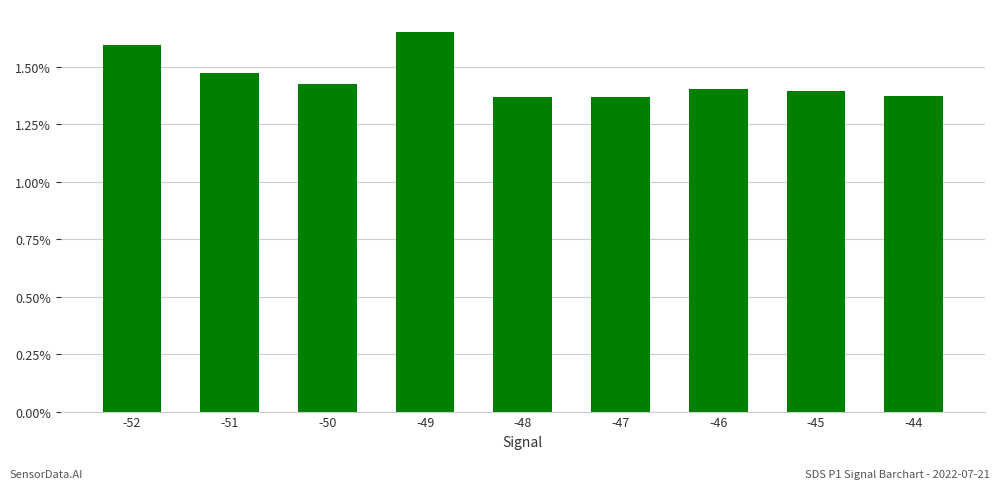

Does the chart contain stacked bars?

No